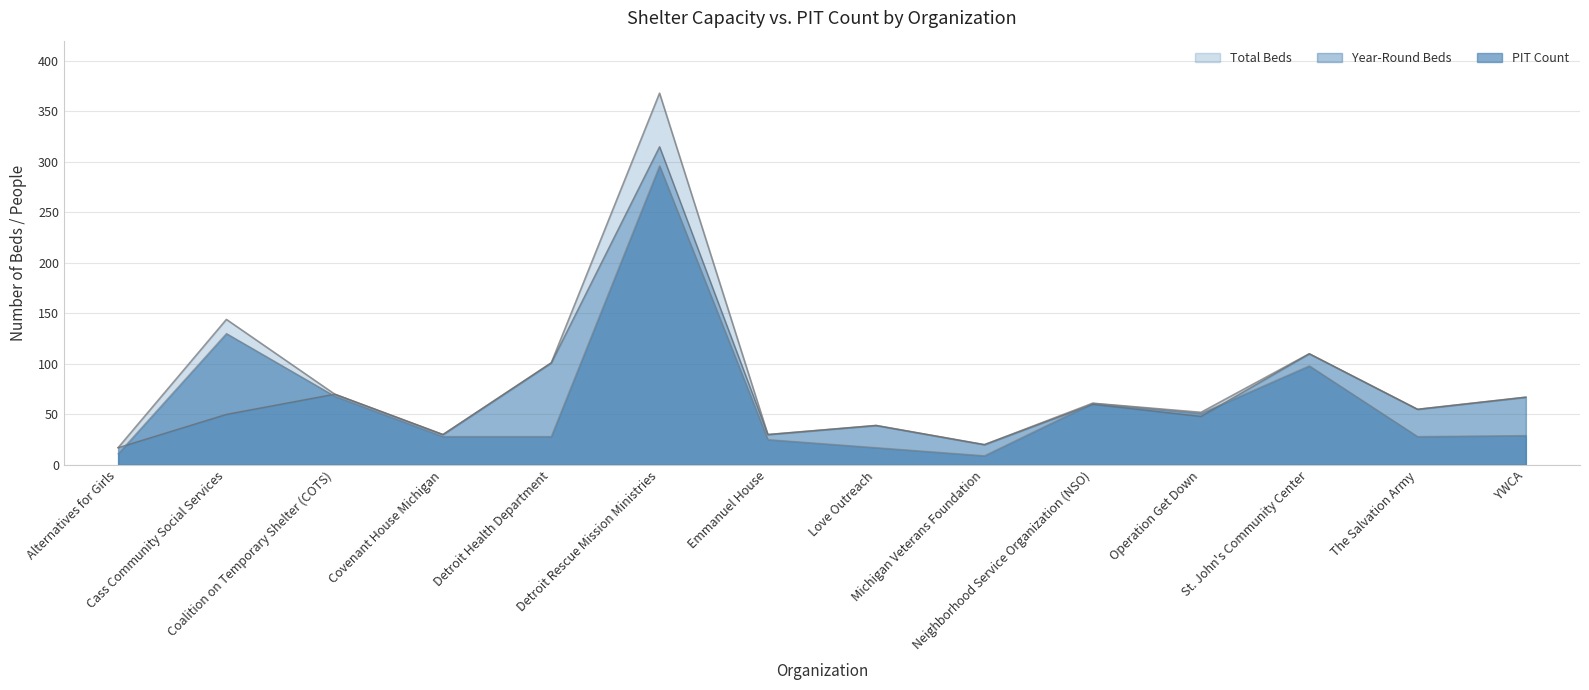

The Total Beds series shows 23 at Alternatives for Girls. True or false?

False